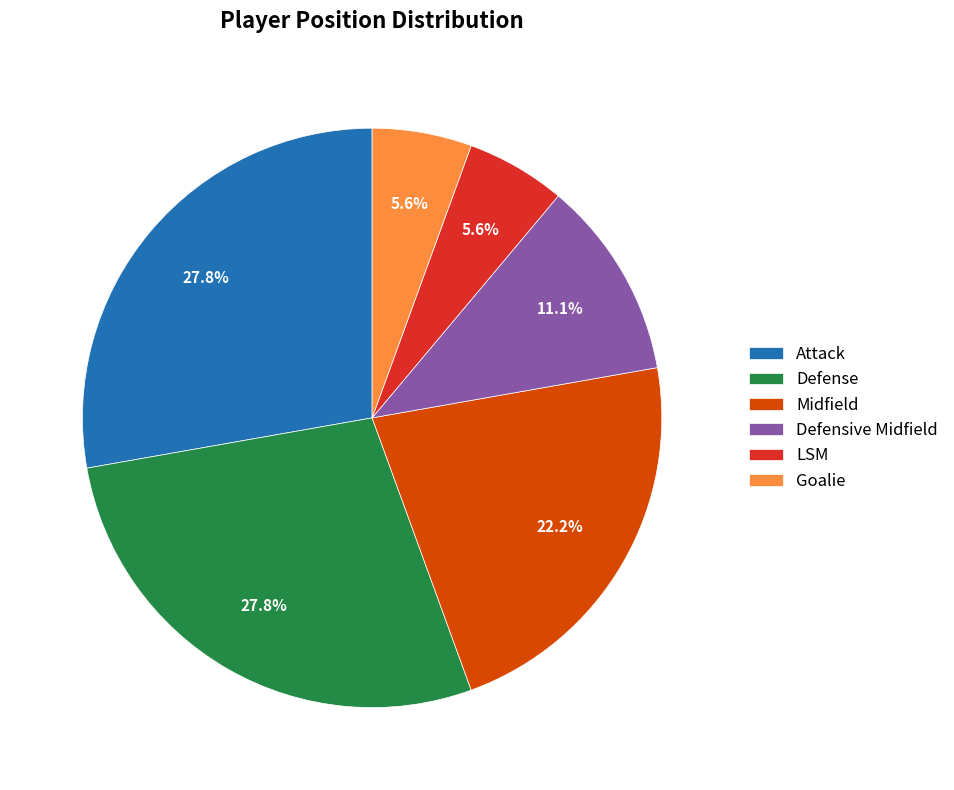

How many slices are in this pie chart?

6